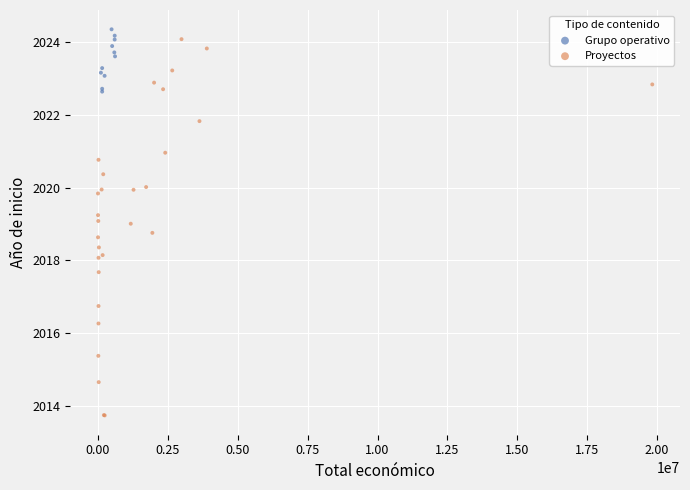

Which series reaches the minimum Y coordinate?

Proyectos